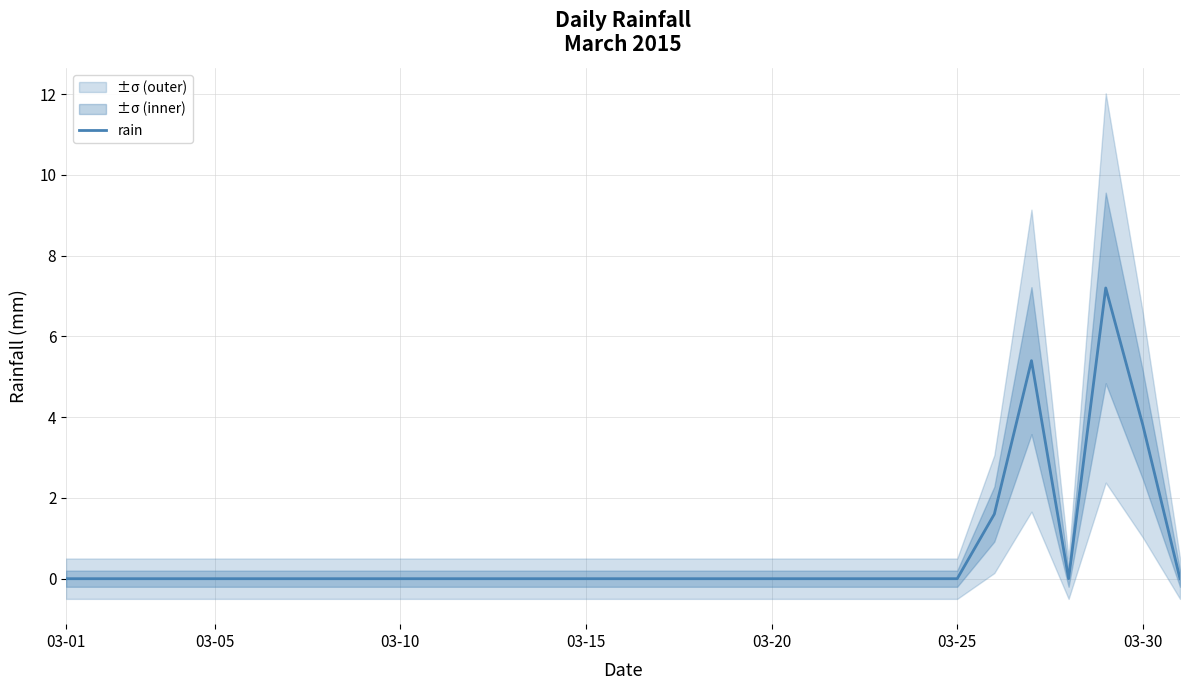

At which label is rain closest to 3?

03-30